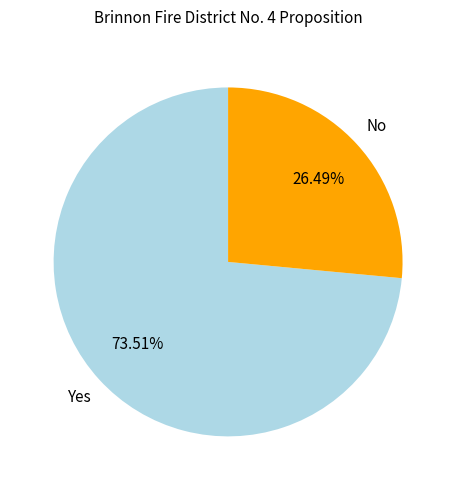

Is it true that Yes is 84% of the pie?

False